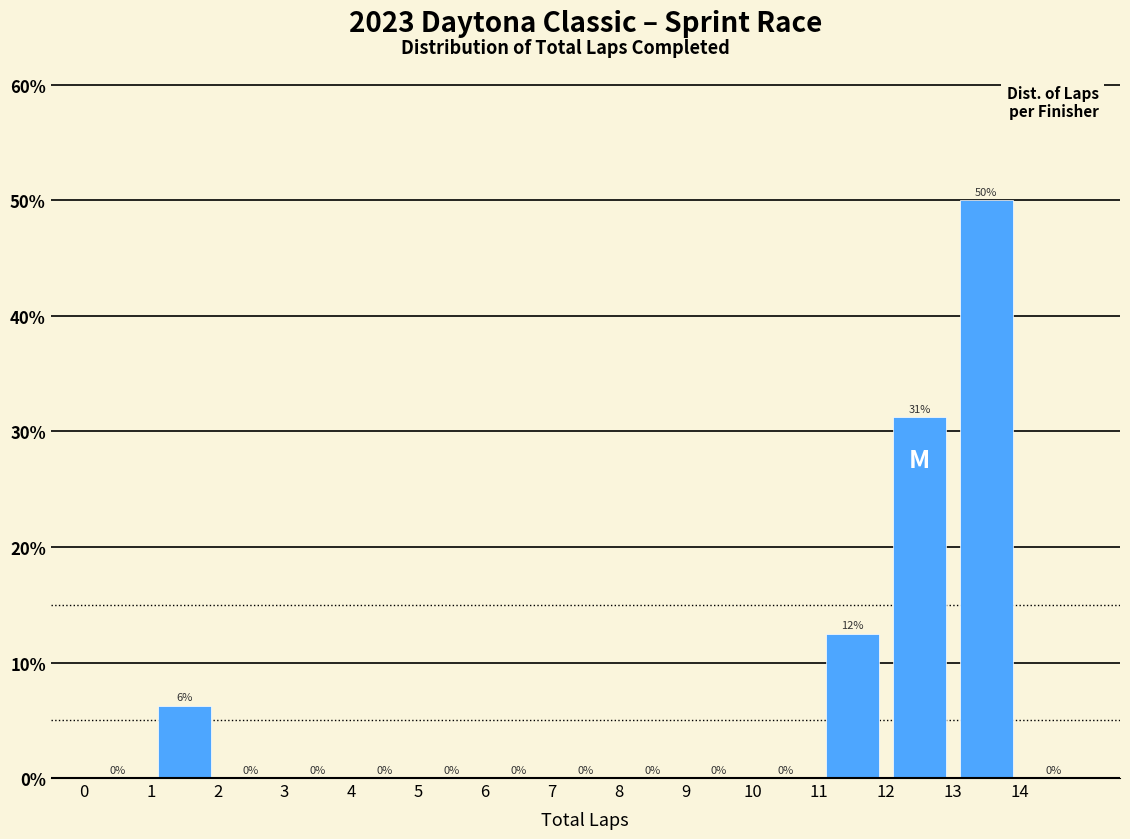

Which range on the x-axis has the tallest bar?

13 to 14